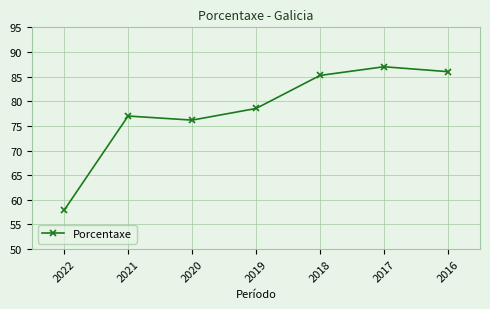

Rank the categories by value from highest to lowest.

2017, 2016, 2018, 2019, 2021, 2020, 2022